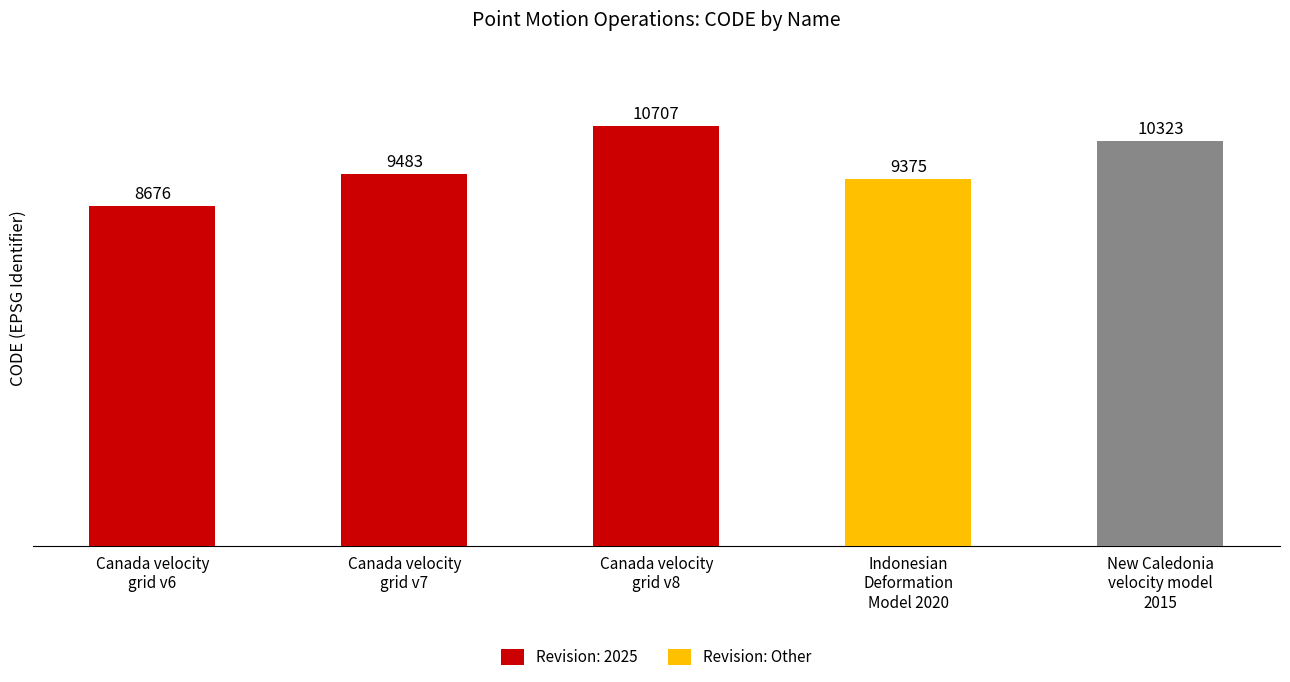

List the labels in order of value, largest first.

Canada velocity
grid v8, New Caledonia
velocity model
2015, Canada velocity
grid v7, Indonesian
Deformation
Model 2020, Canada velocity
grid v6